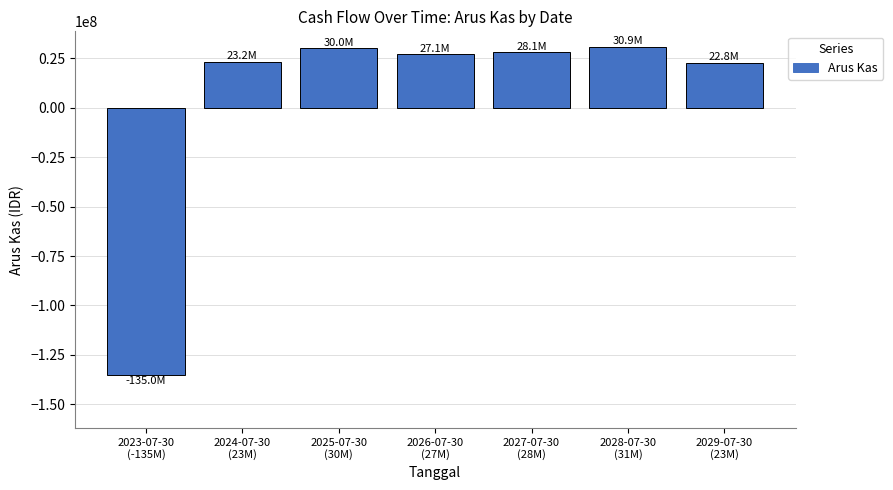

What is the sum of all values?

27100000